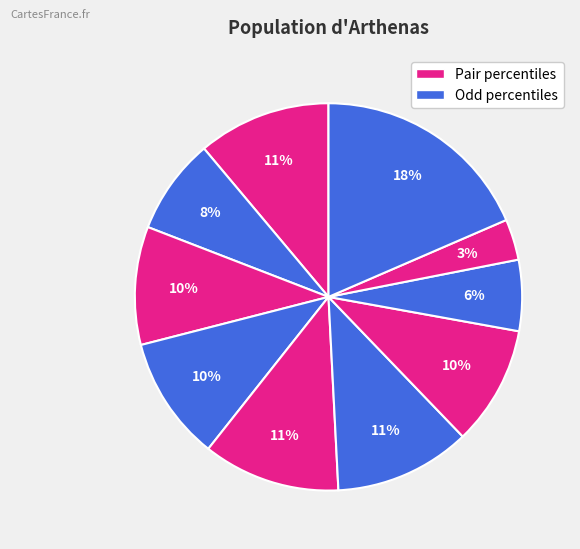

How many slices are in this pie chart?

10